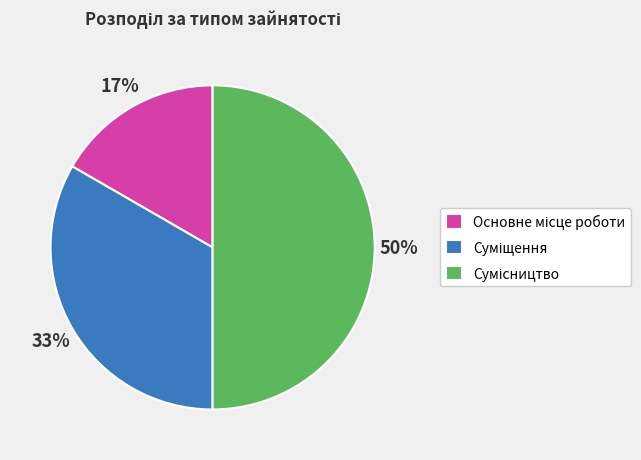

To the nearest percent, what is the average slice percentage?

33%